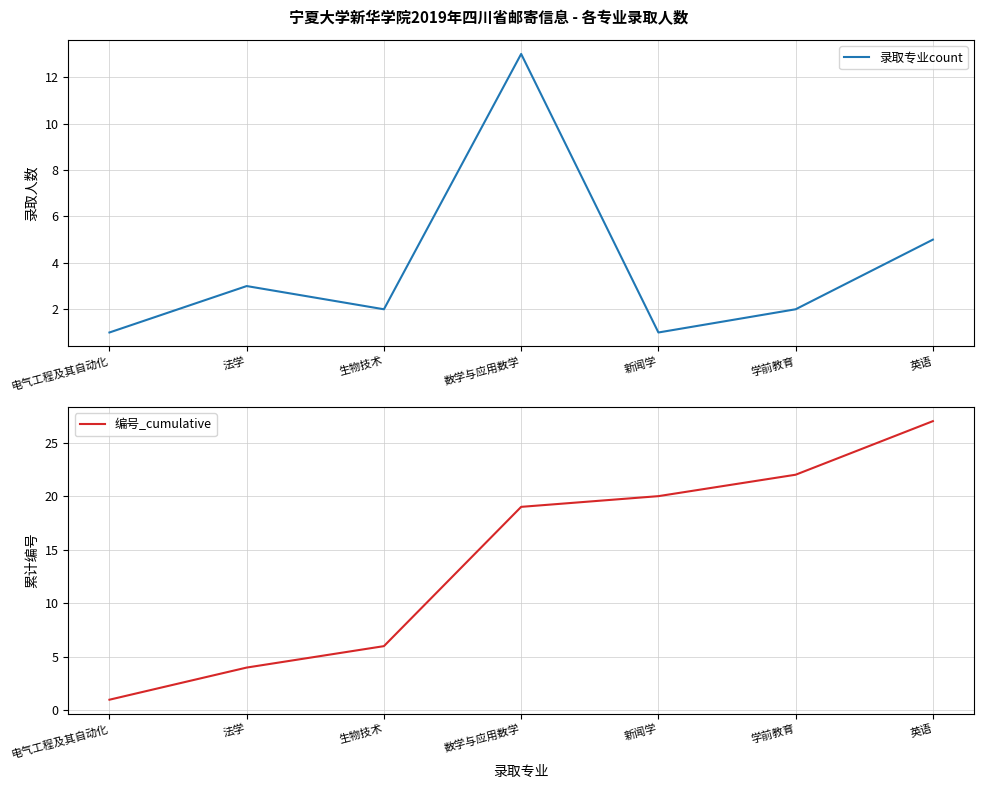

At which label does 录取专业count first exceed 2?

法学